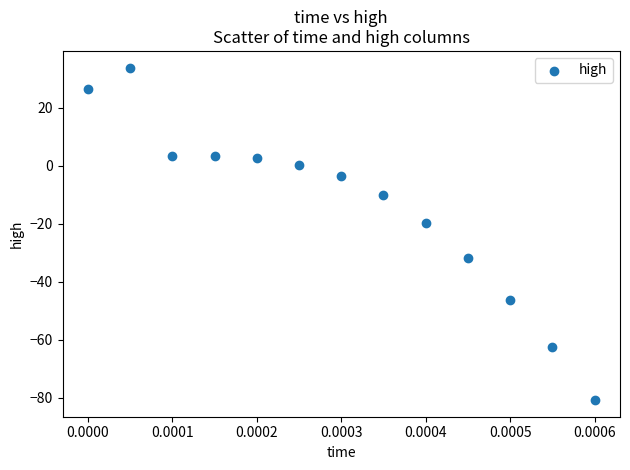

What Y value in the scatter plot is closest to -23?

-19.7